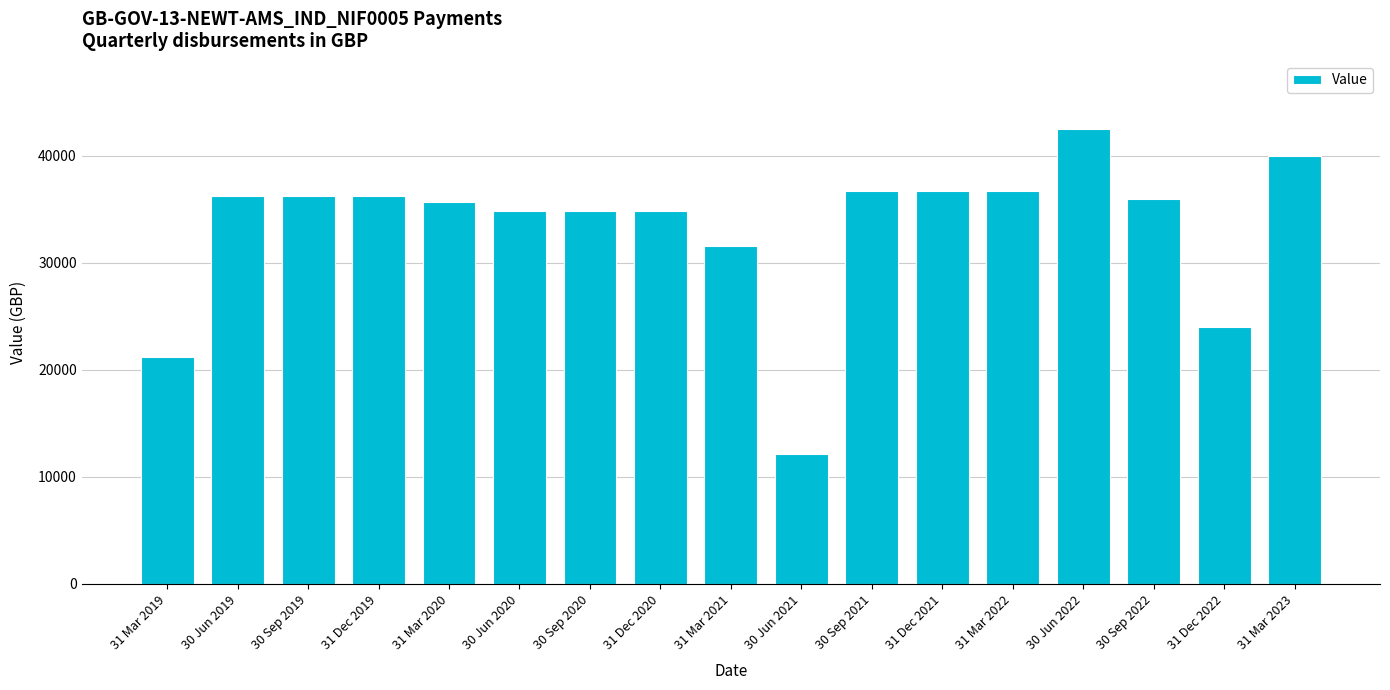

How many data points are less than 35999?

8